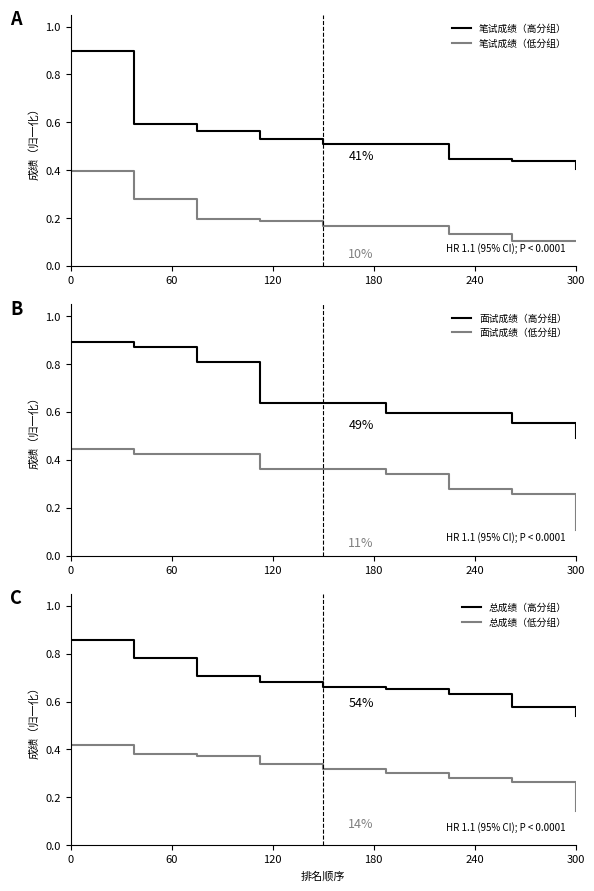

True or false: 笔试成绩（低分组） and 总成绩（高分组） cross at least once.

False